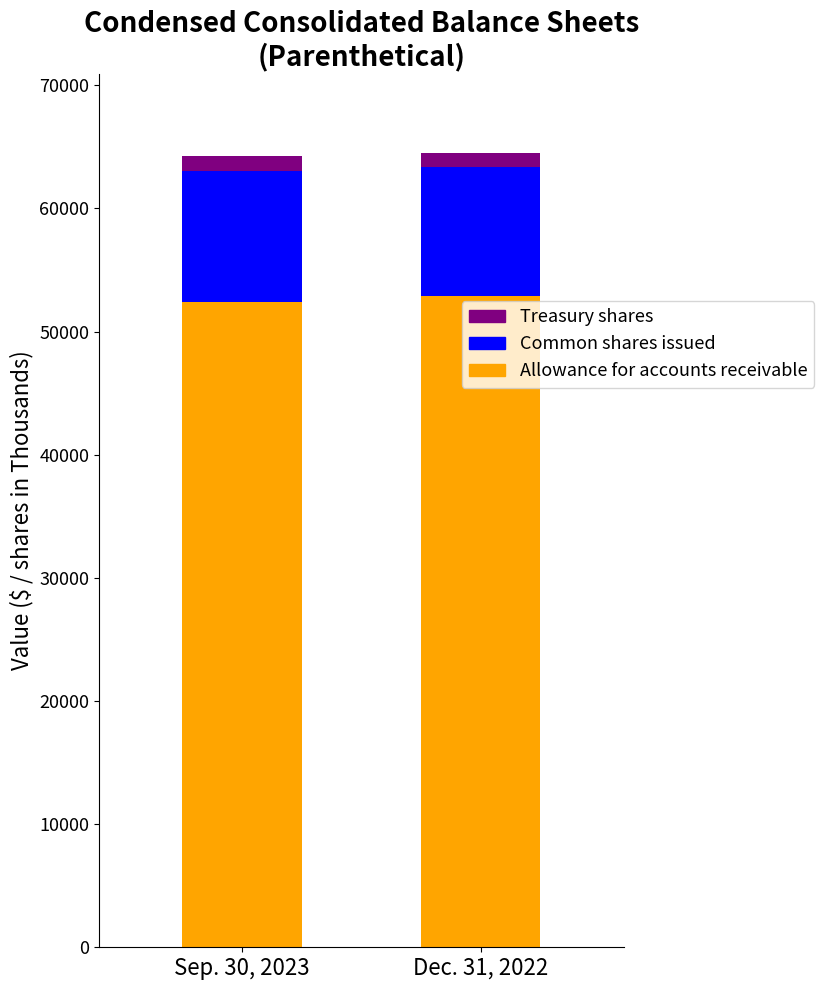

What position from the left is Allowance for accounts receivable?

1